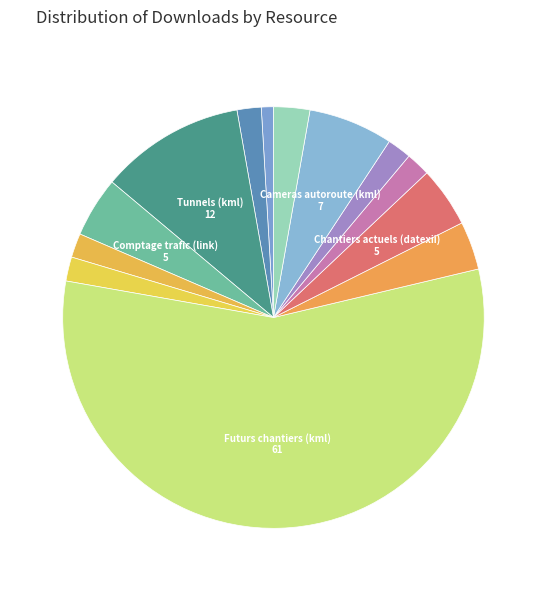

How many segments does this pie chart have?

13